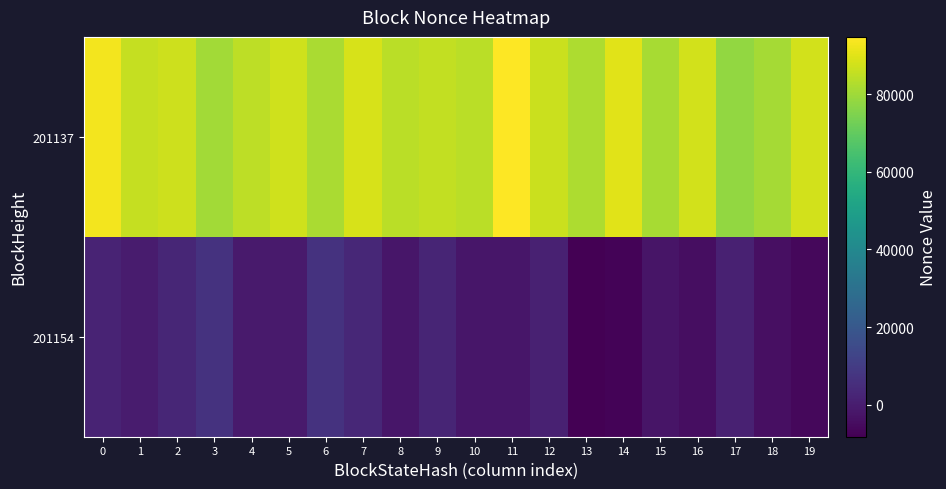

Which series has the widest spread of values?

201137